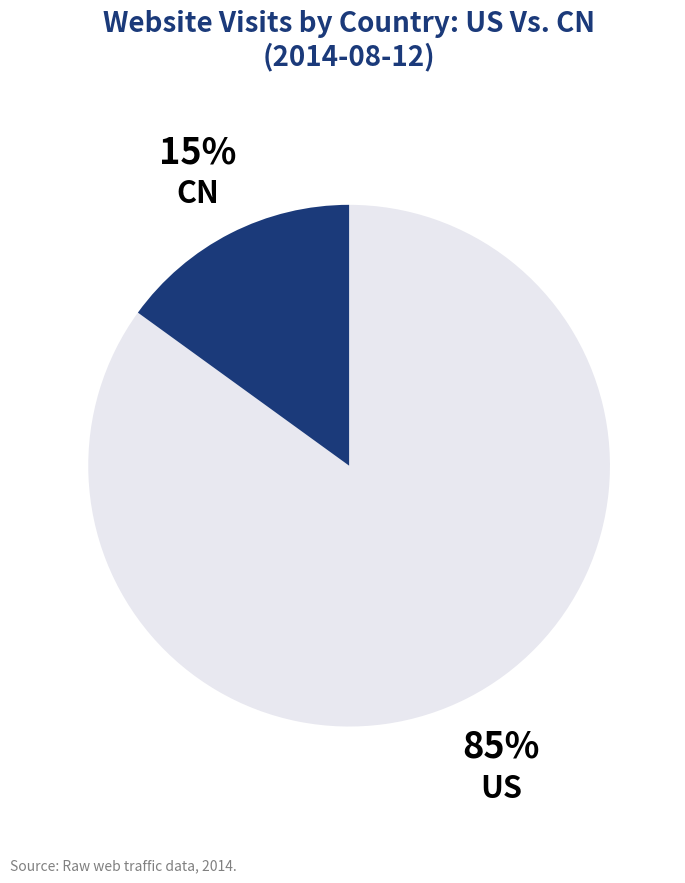

To the nearest percent, what is the average slice percentage?

50%